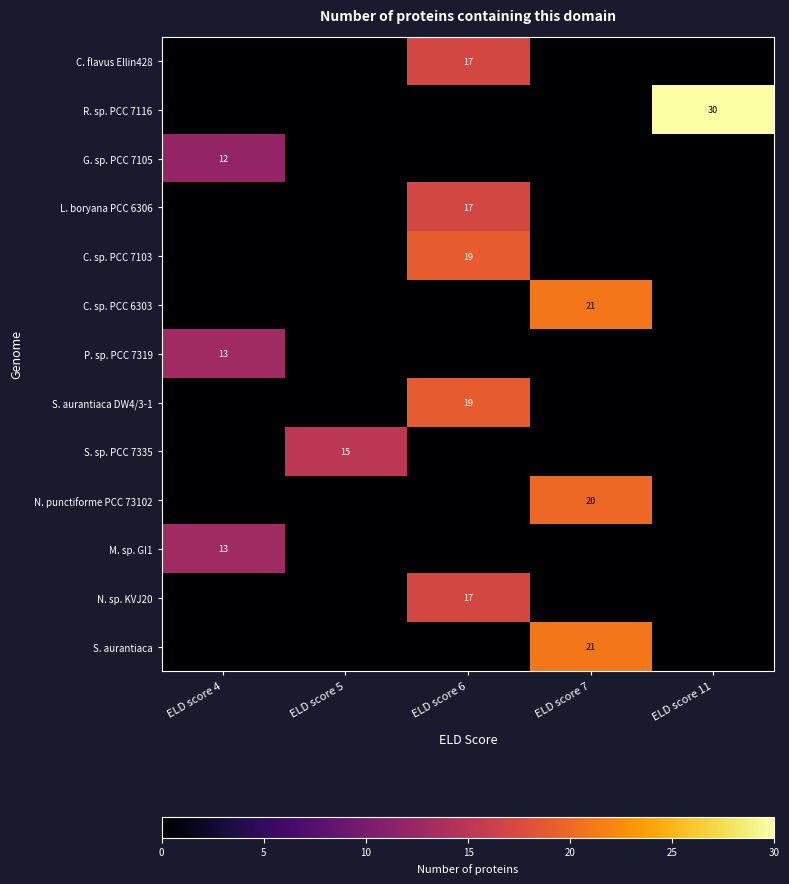

What is the greatest value displayed?

30